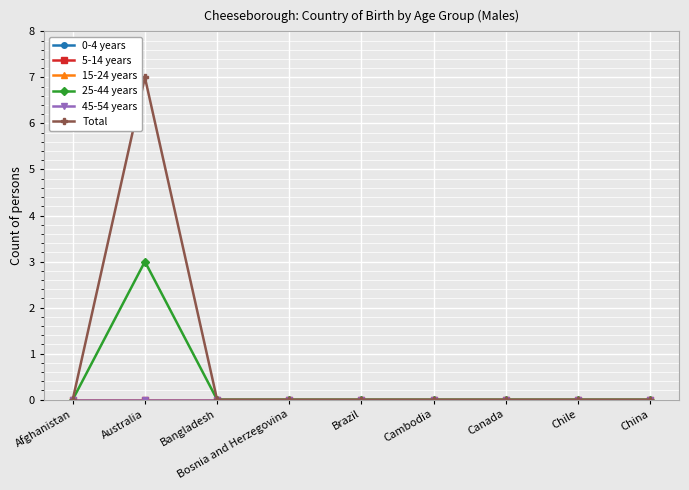

Count the 25-44 years values in the range 0 to 1.

8